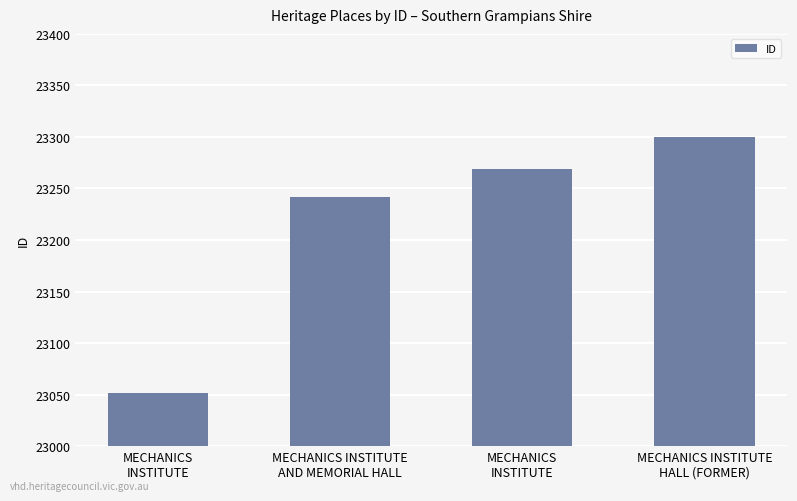

Count the number of data series in this chart.

1